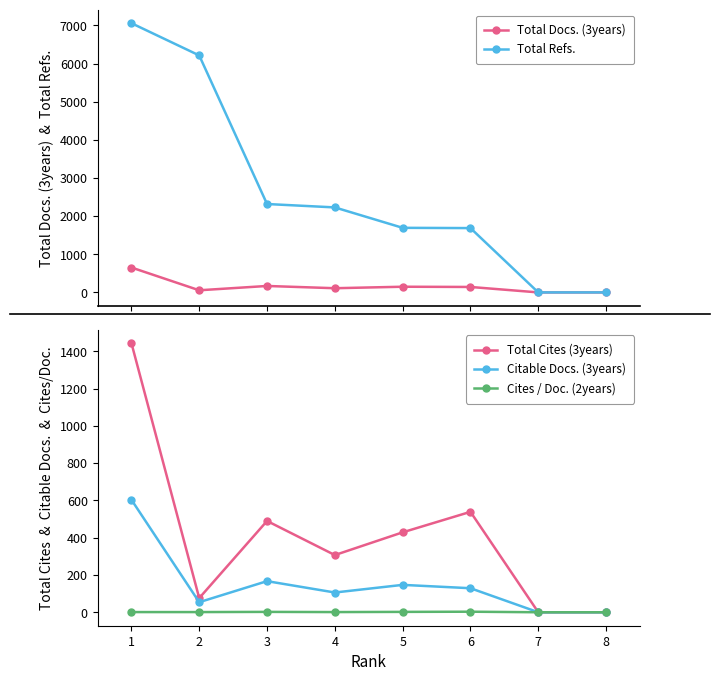

Which series changed the most between 3 and 7?

Total Refs.